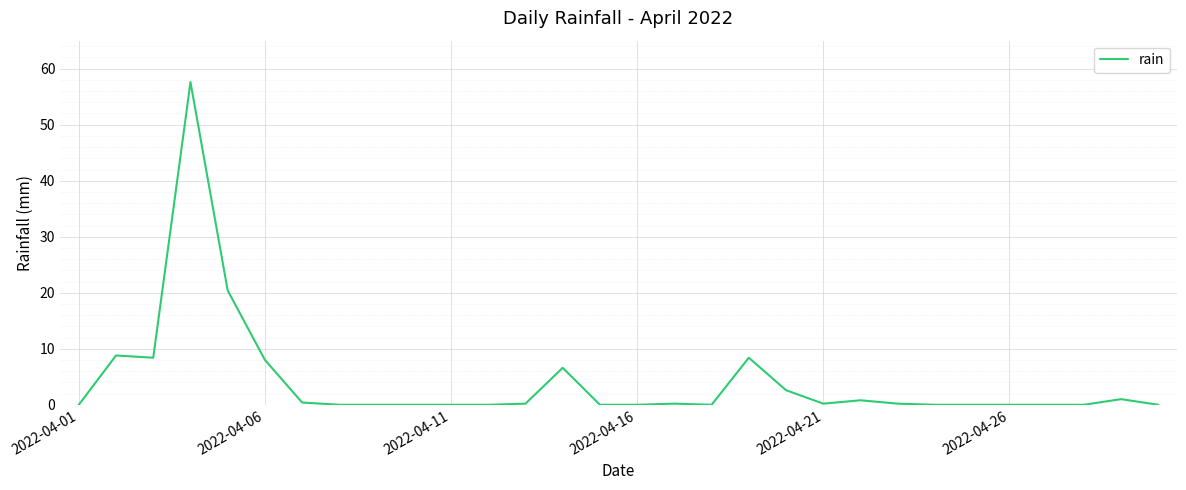

What is the difference between the maximum and minimum values?

57.6